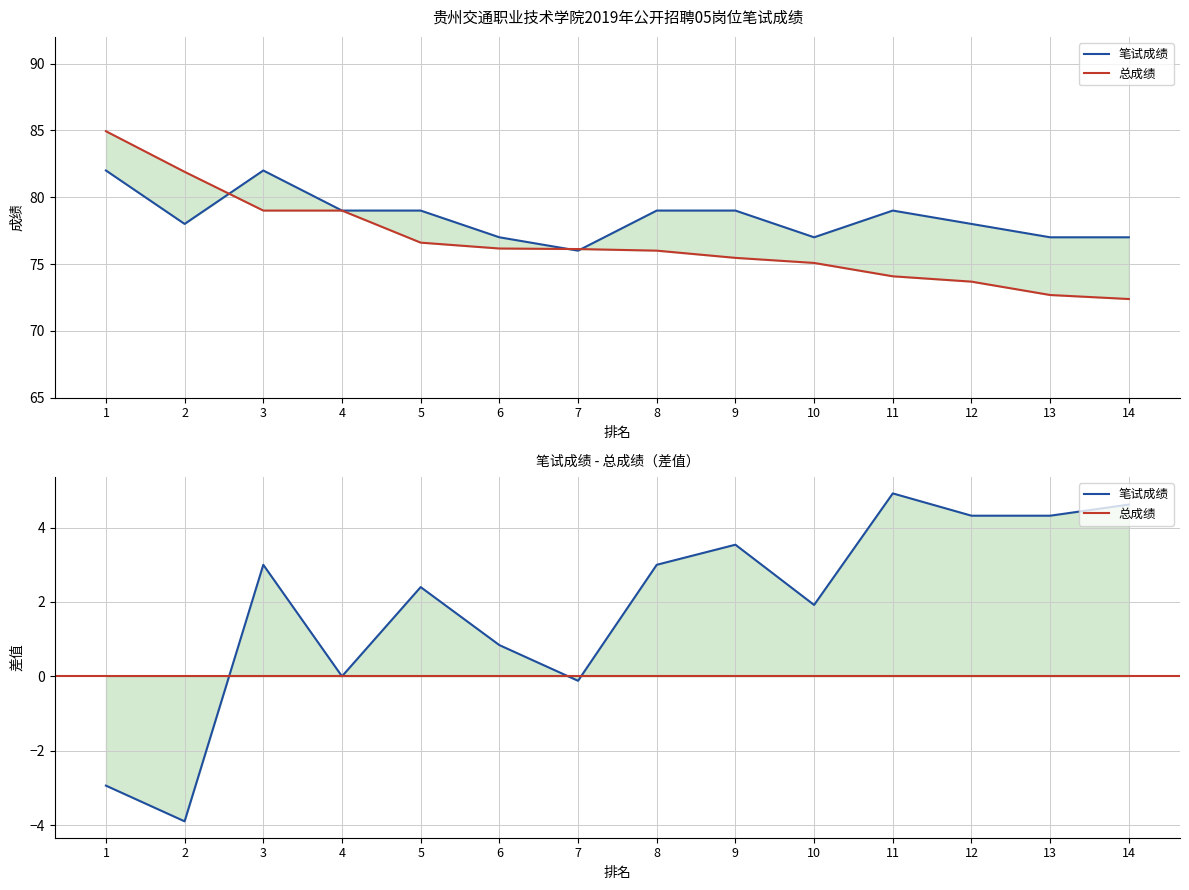

How many intersections are there between 总成绩 and 笔试成绩?

3